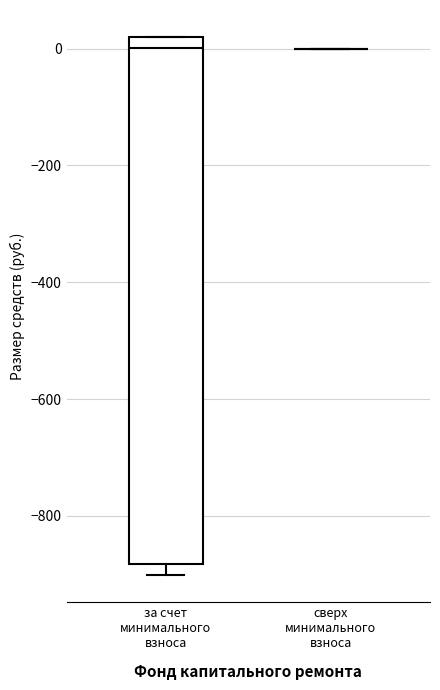

Reading left to right, read every box against the y-axis: the position of its median line, the range the box covers, and the ends of its whiskers. The values are not printed on the chart, so give them approximately, as read against the axis.

за счет минимального взноса: median 0, box -880 to 20, whiskers -900 to 20
сверх минимального взноса: box collapsed to a line at 0, whiskers 0 to 0